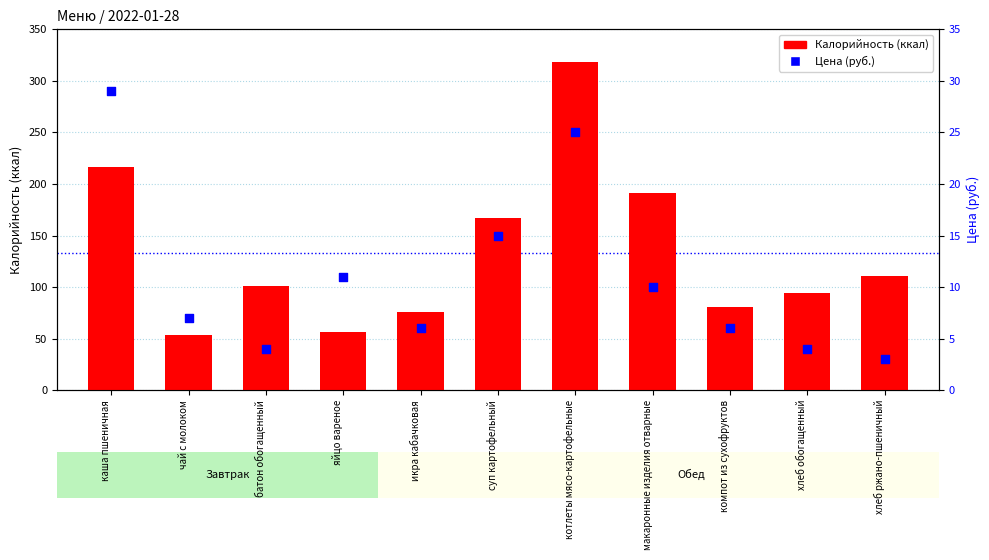

Which series reaches the maximum Y coordinate?

Калорийность